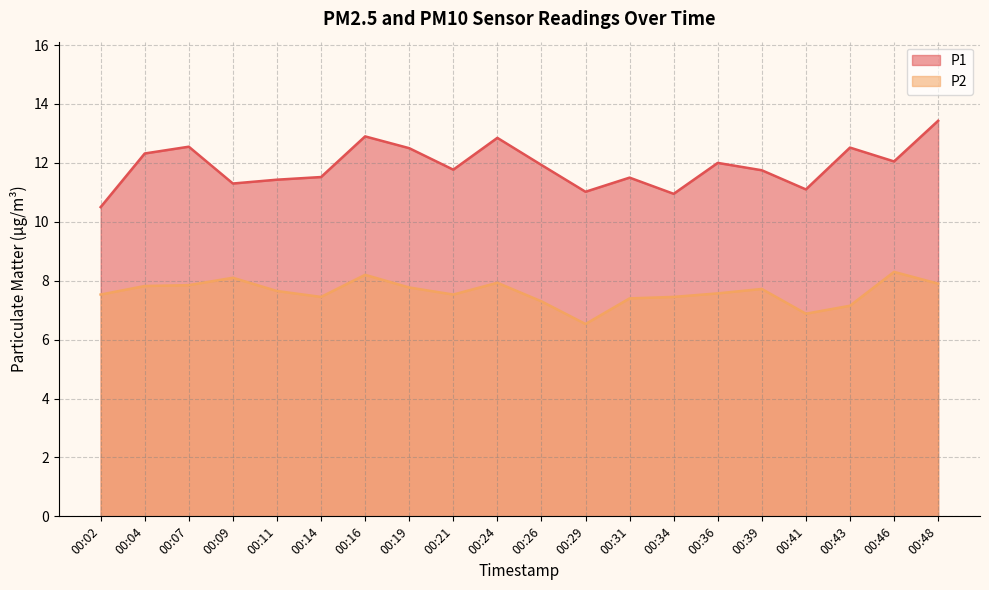

True or false: P2 has more than 1 interior local peaks.

True